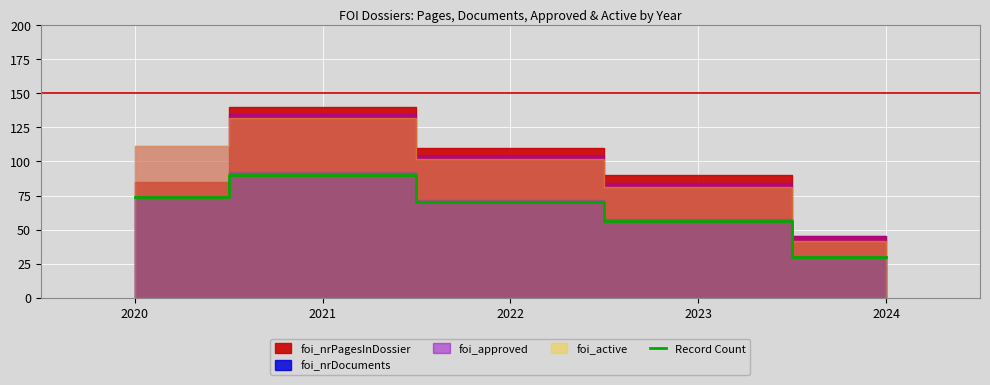

List the labels in order of value, smallest first.

2024, 2023, 2022, 2020, 2021